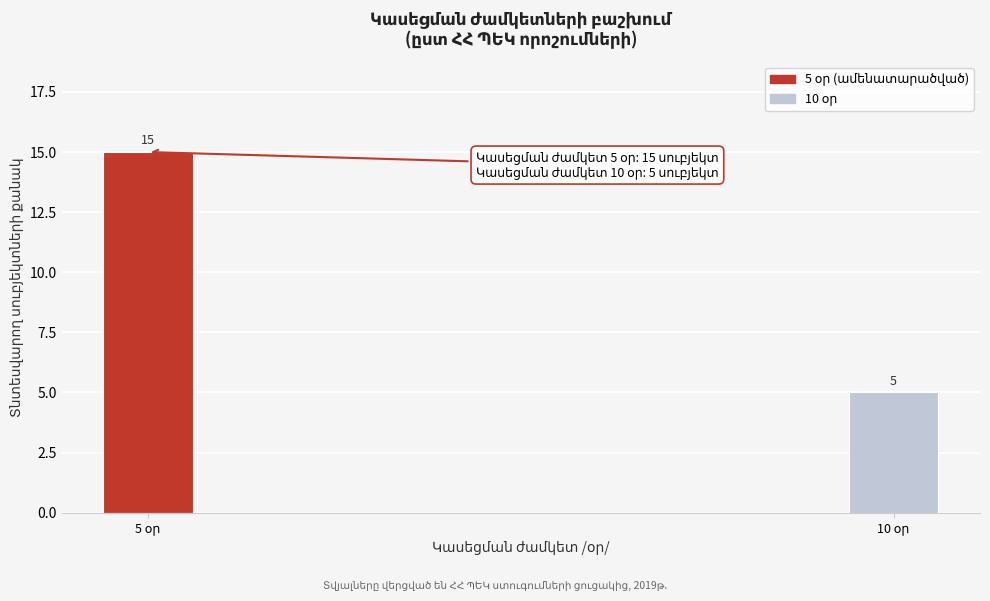

Reading left to right, list all the values displayed in this chart.

15	5